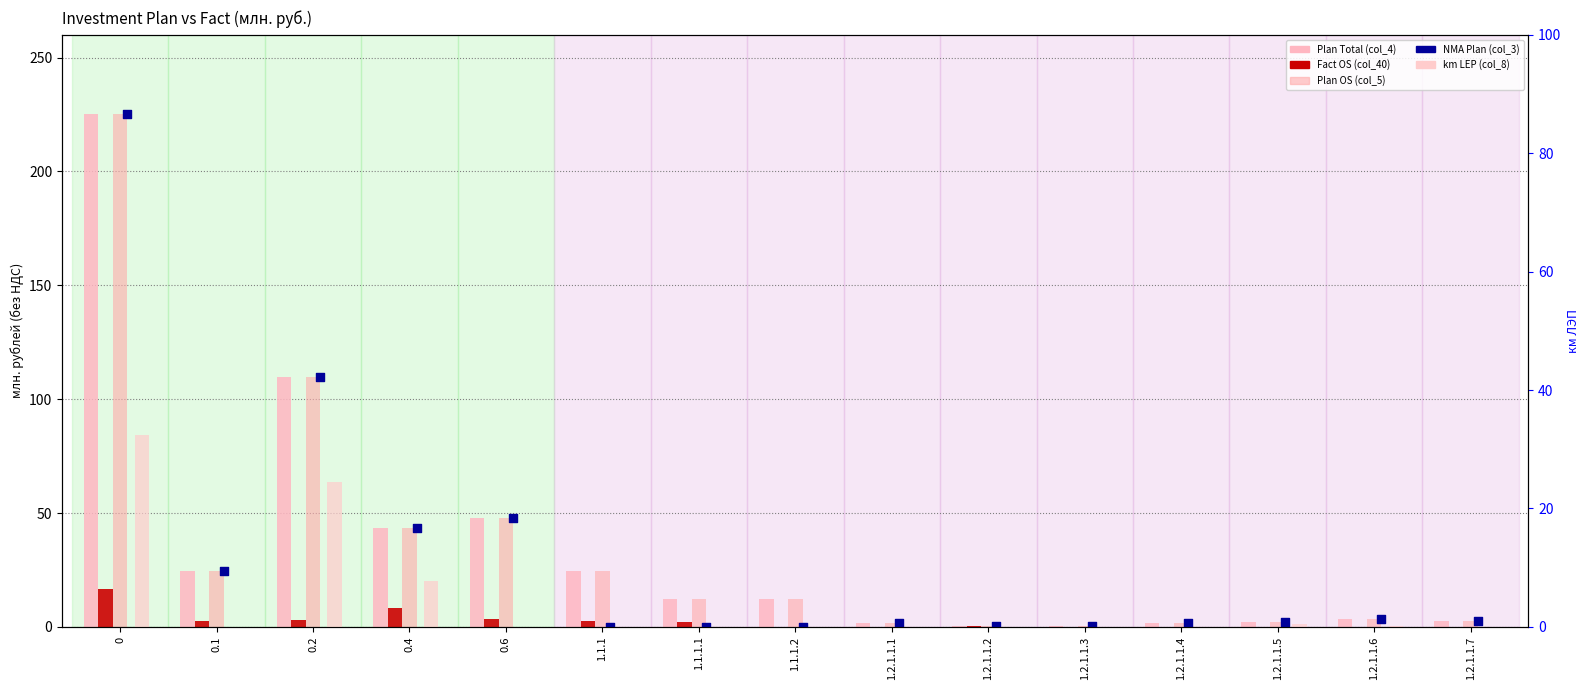

At how many categories does at least one series exceed 202?

1